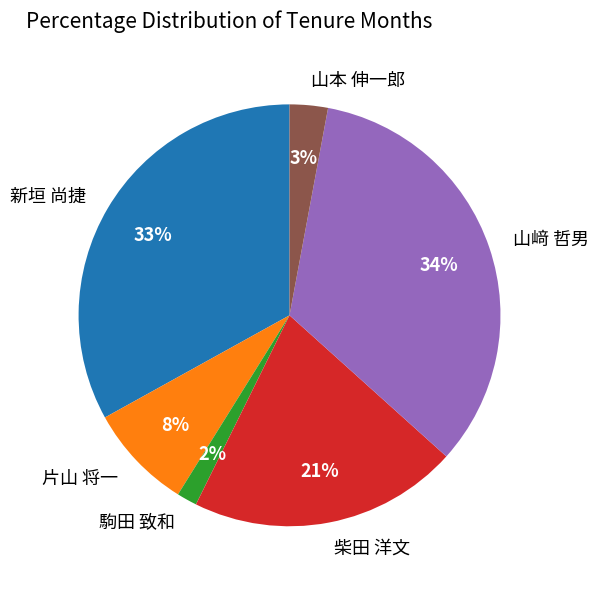

Does any single category account for the majority?

No